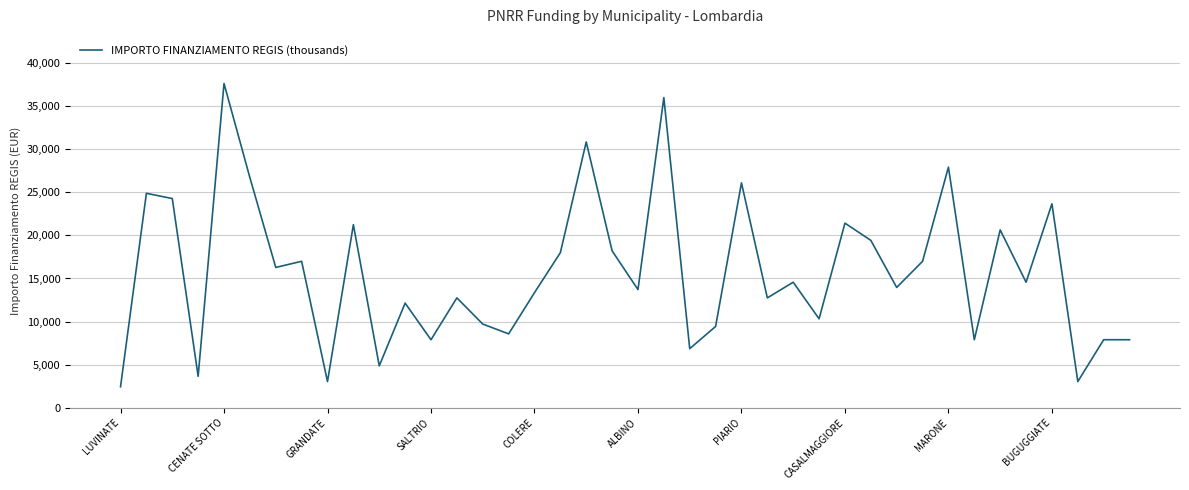

Reading left to right, list all the values displayed in this chart.

2428	24887	24280	3642	37634	26708	16283	16996	3035	21245	4856	12140	7891	12747	9712	8570	13354	17997	30852	18210	13712	35994	6856	9427	26101	12747	14568	10319	21425	19424	13961	16996	27922	7891	20638	14568	23673	3035	7891	7891